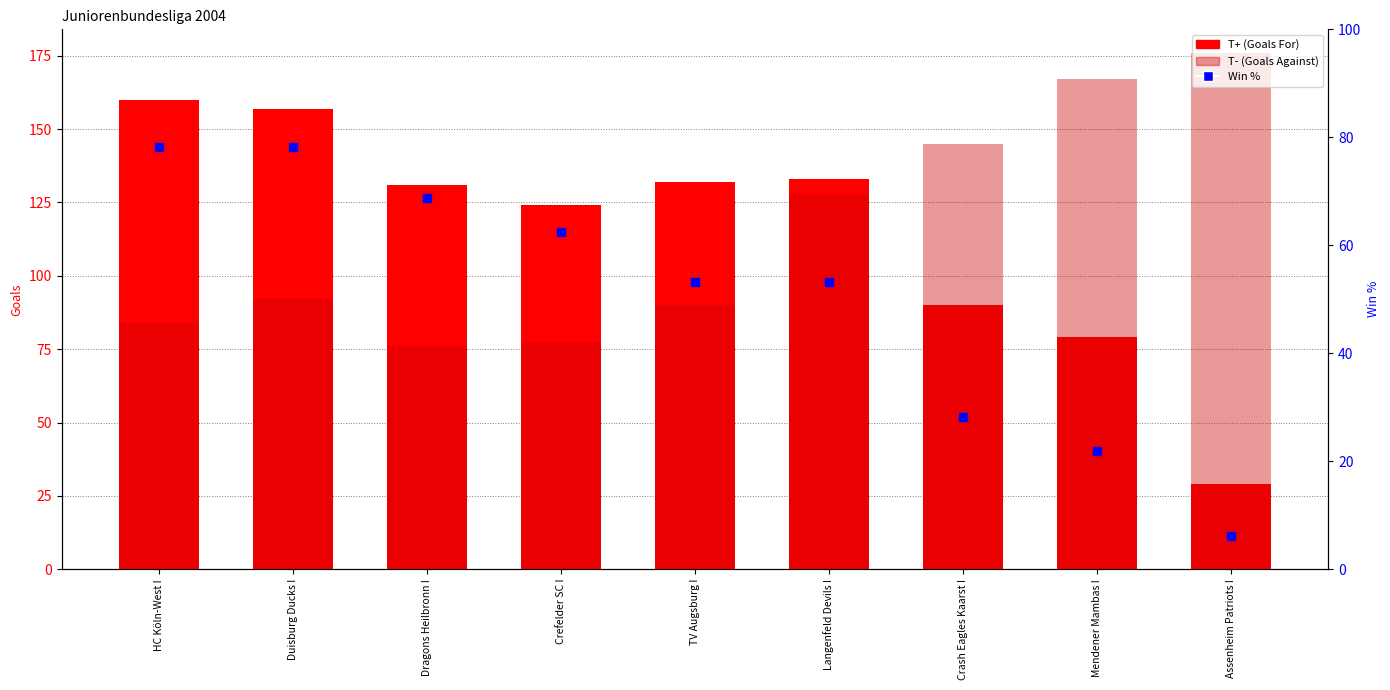

Which series has the largest total across all categories?

T+ (Goals For)